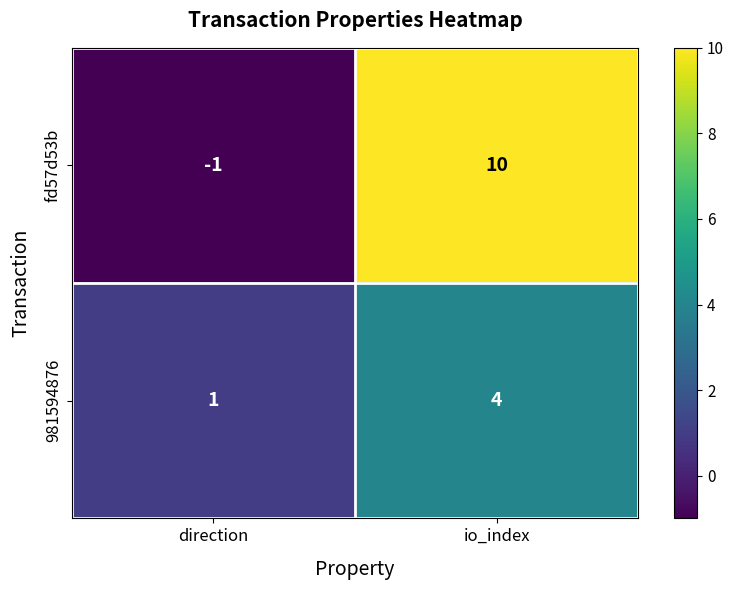

List the series in order of their overall mean, lowest first.

981594876, fd57d53b